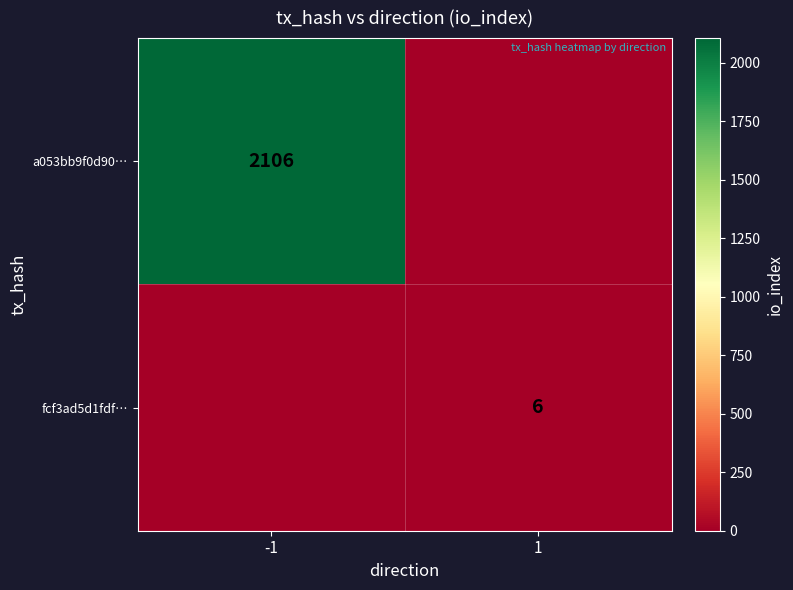

The a053bb9f0d90… series shows 2106 at -1. True or false?

True